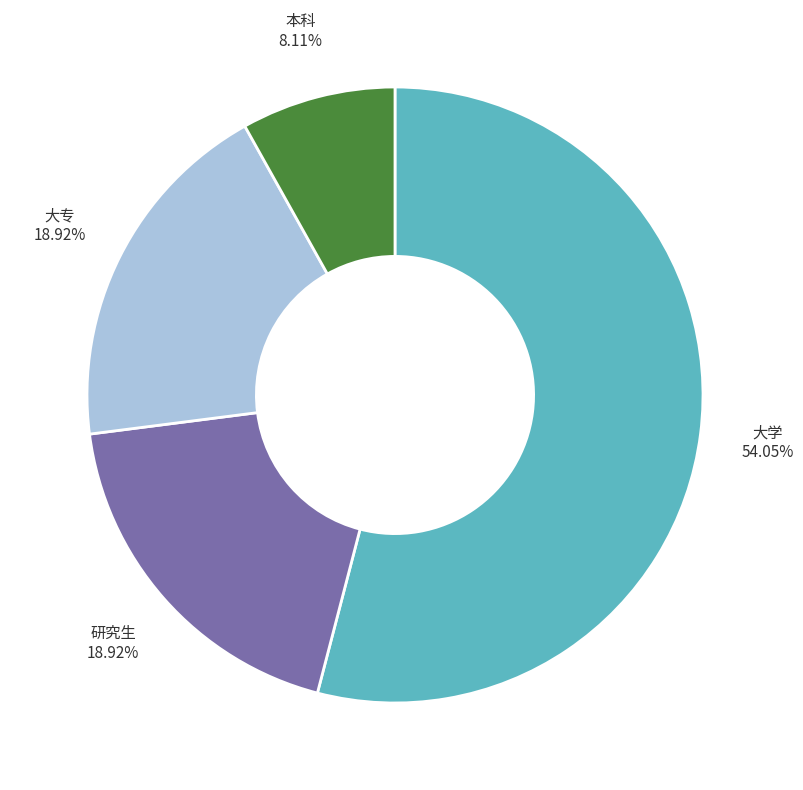

What percentage is the 大专 slice, to the nearest percent?

19%